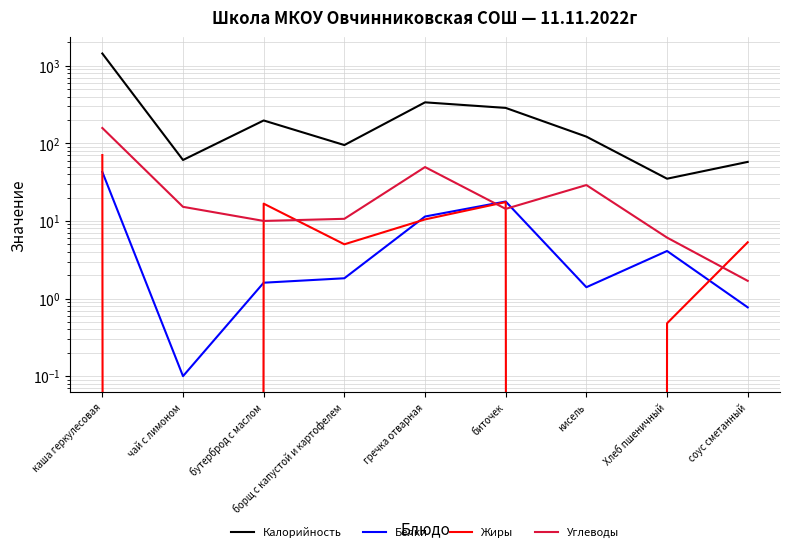

Is it true that Жиры equals 16.7 at бутерброд с маслом?

True